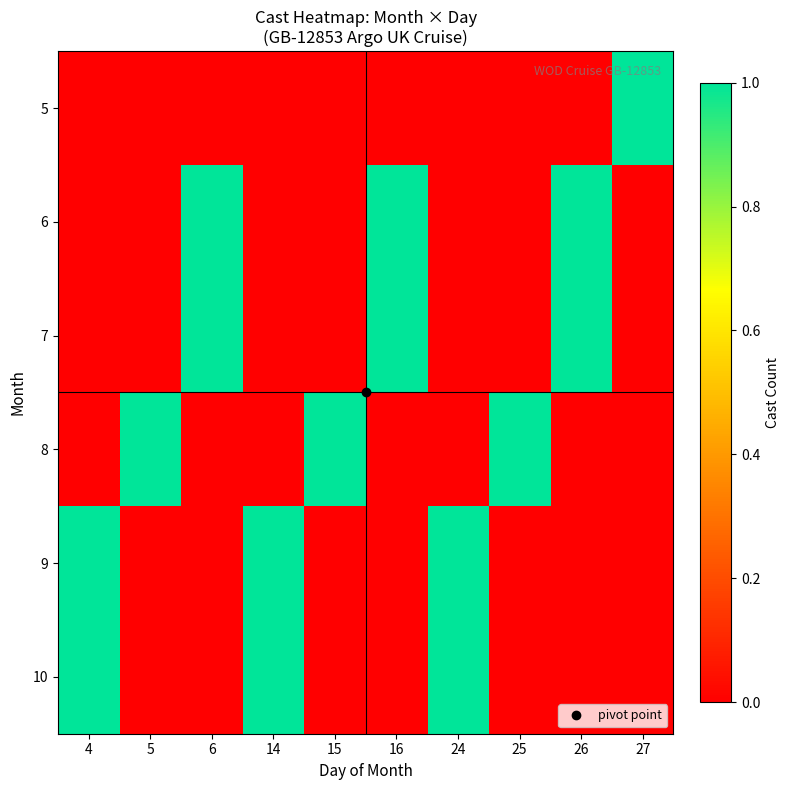

Reading left to right, extract all data points from this chart.

5: 4=0	5=0	6=0	14=0	15=0	16=0	24=0	25=0	26=0	27=1
6: 4=0	5=0	6=1	14=0	15=0	16=1	24=0	25=0	26=1	27=0
7: 4=0	5=0	6=1	14=0	15=0	16=1	24=0	25=0	26=1	27=0
8: 4=0	5=1	6=0	14=0	15=1	16=0	24=0	25=1	26=0	27=0
9: 4=1	5=0	6=0	14=1	15=0	16=0	24=1	25=0	26=0	27=0
10: 4=1	5=0	6=0	14=1	15=0	16=0	24=1	25=0	26=0	27=0